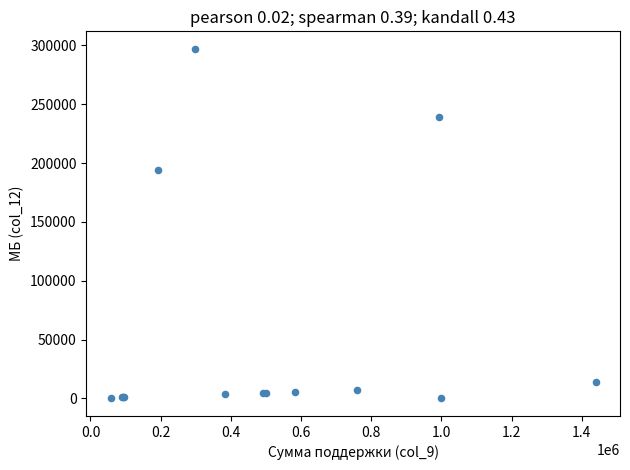

What Y value in the scatter plot is closest to 148500?

193814.1